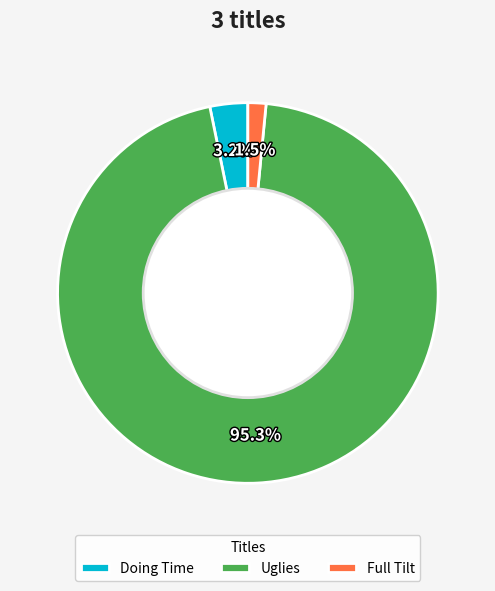

What is the largest slice in the pie chart?

Uglies